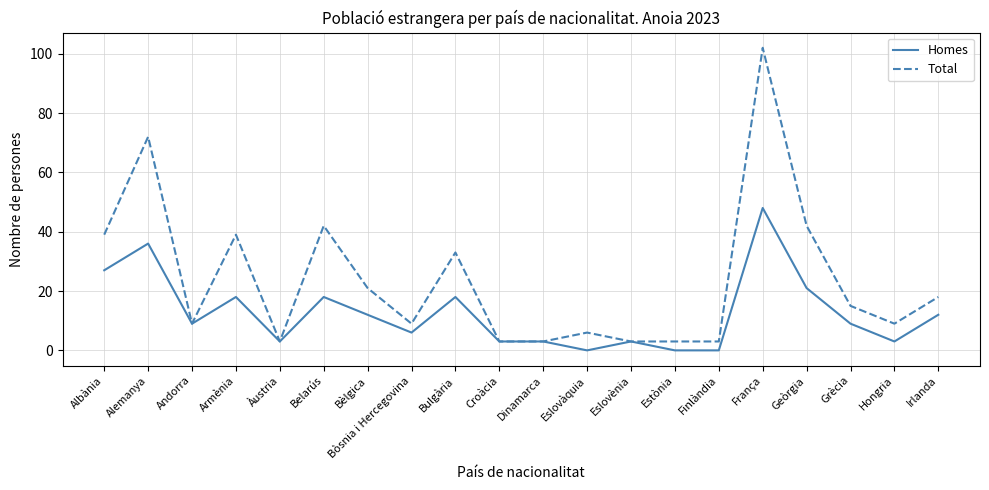

What is the sum of all Homes values?

249